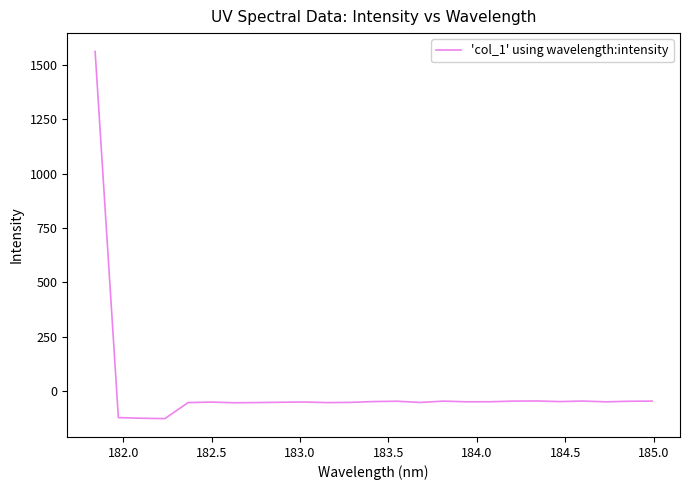

What is the minimum value shown in the chart?

-127.9